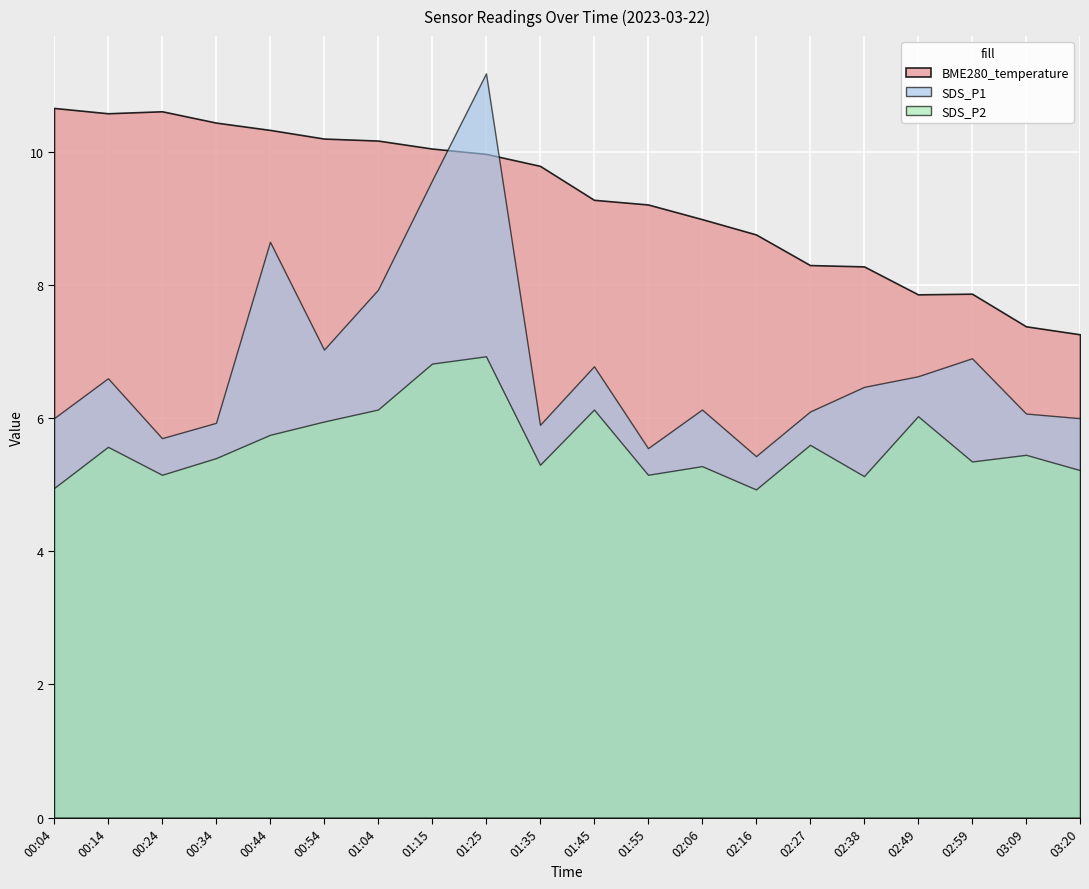

What are all the series names shown in the legend?

BME280_temperature, SDS_P1, SDS_P2